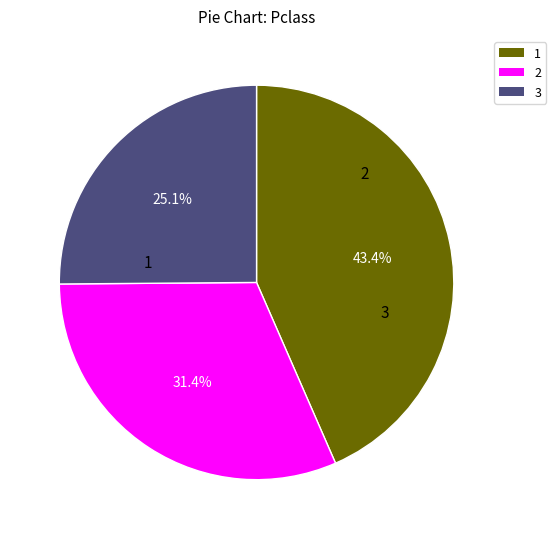

Count the number of slices in the pie.

3